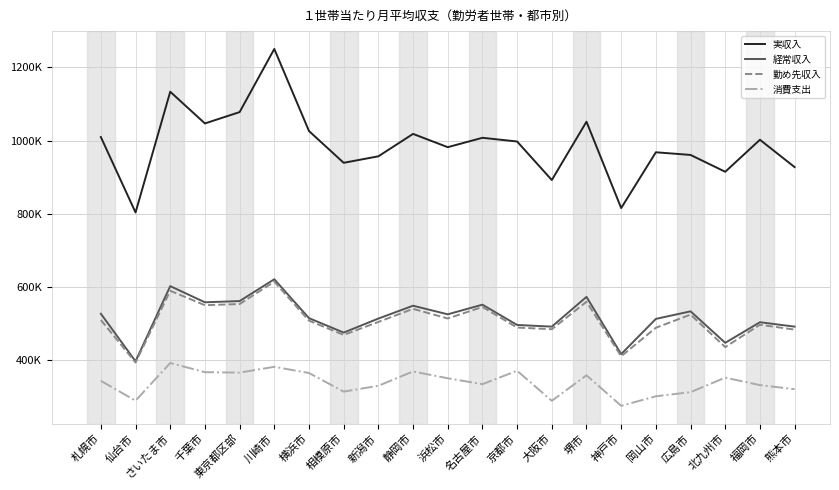

True or false: 経常収入 has more than 1 interior local peaks.

True